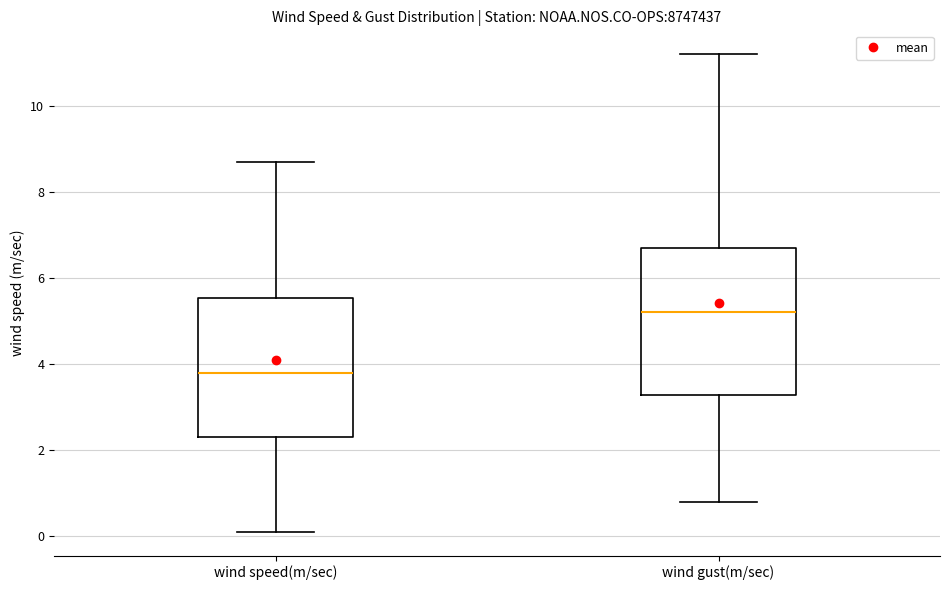

Where does the upper whisker of the box for wind gust(m/sec) end on the y-axis? The values are not printed on the chart, so give them approximately, as read against the axis.

11.2